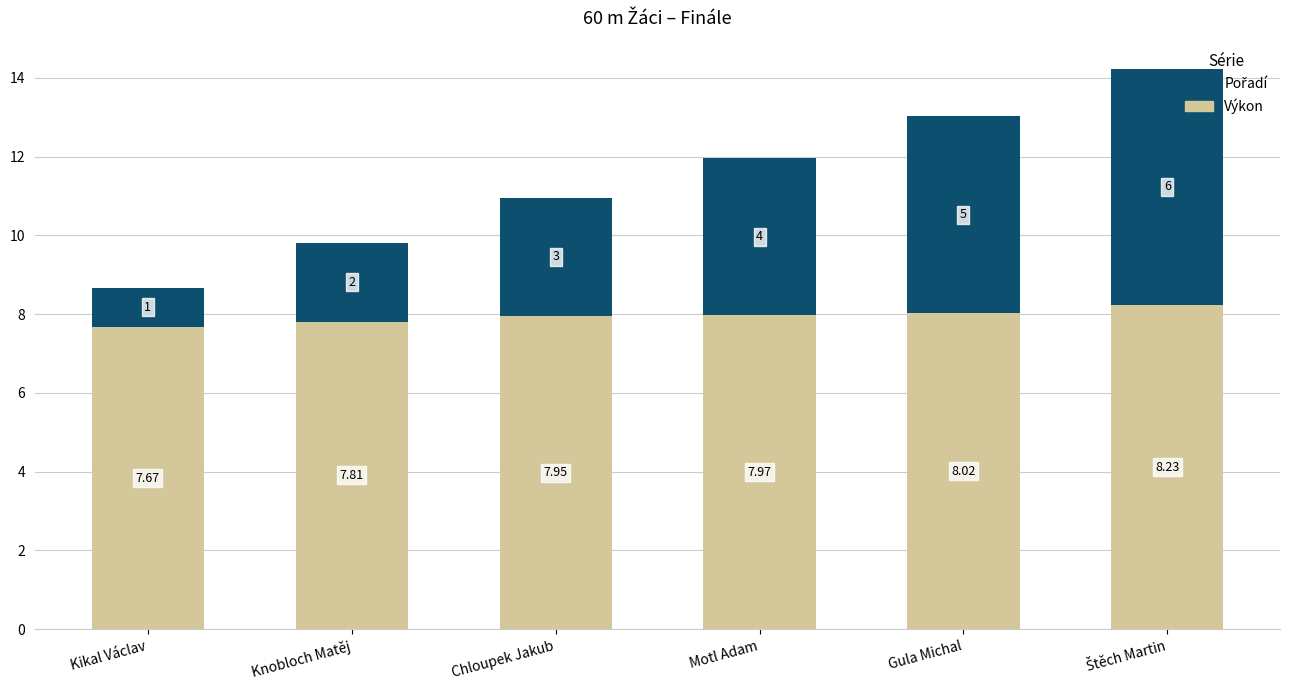

What is the maximum value for Výkon?

8.2